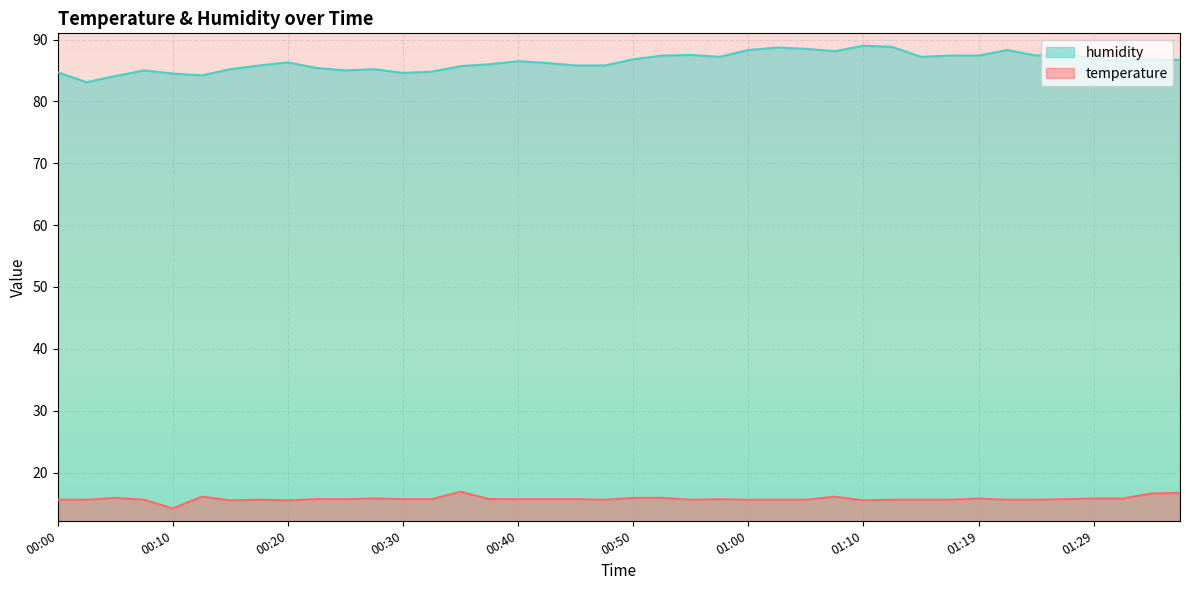

Which series has the largest total across all categories?

humidity